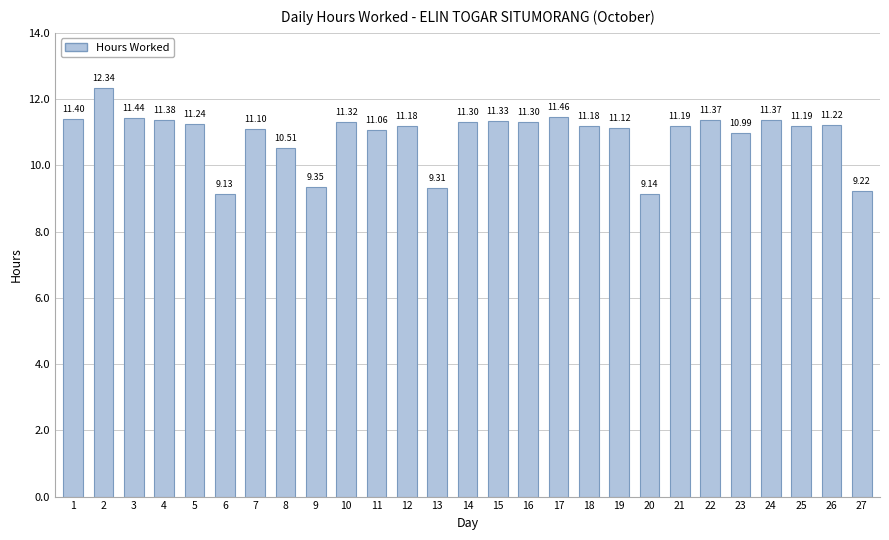

What is the change in value from 12 to 16?

+0.1